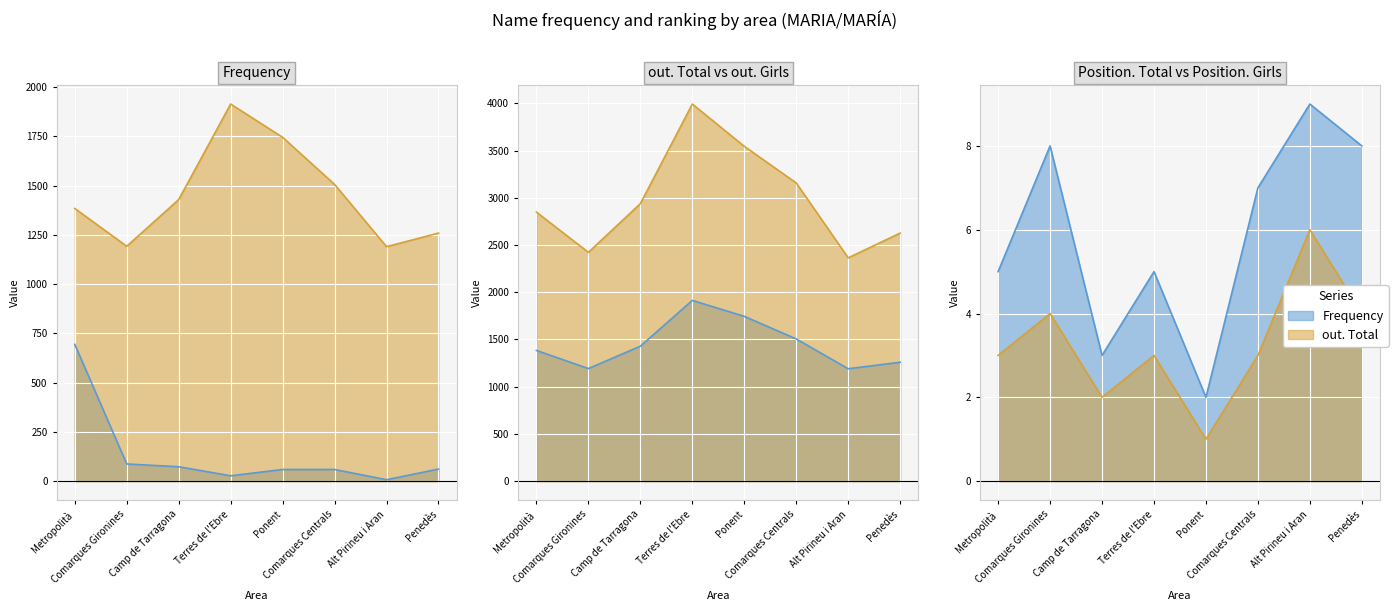

What is the maximum value for out. Girls?

3994